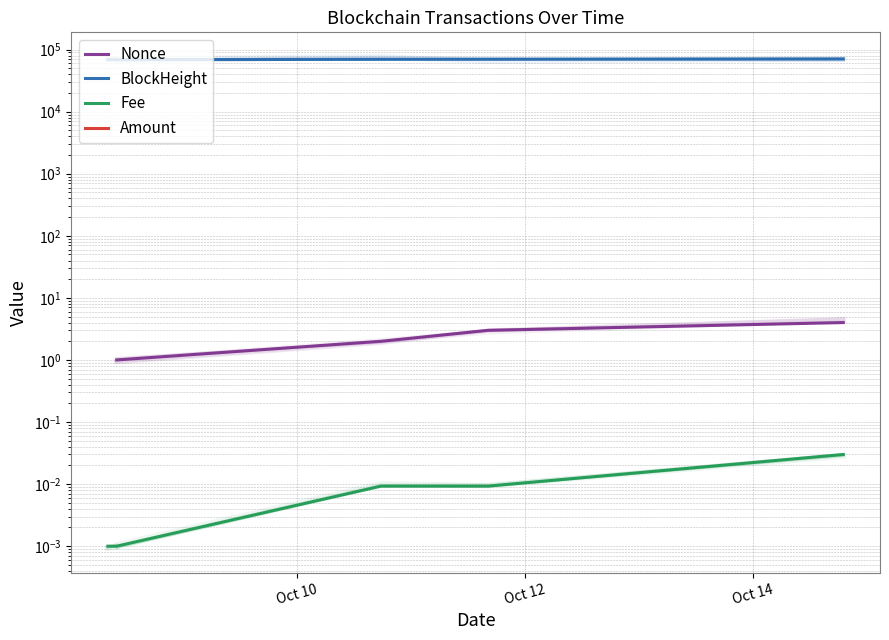

How many positive values does the Nonce series have?

5